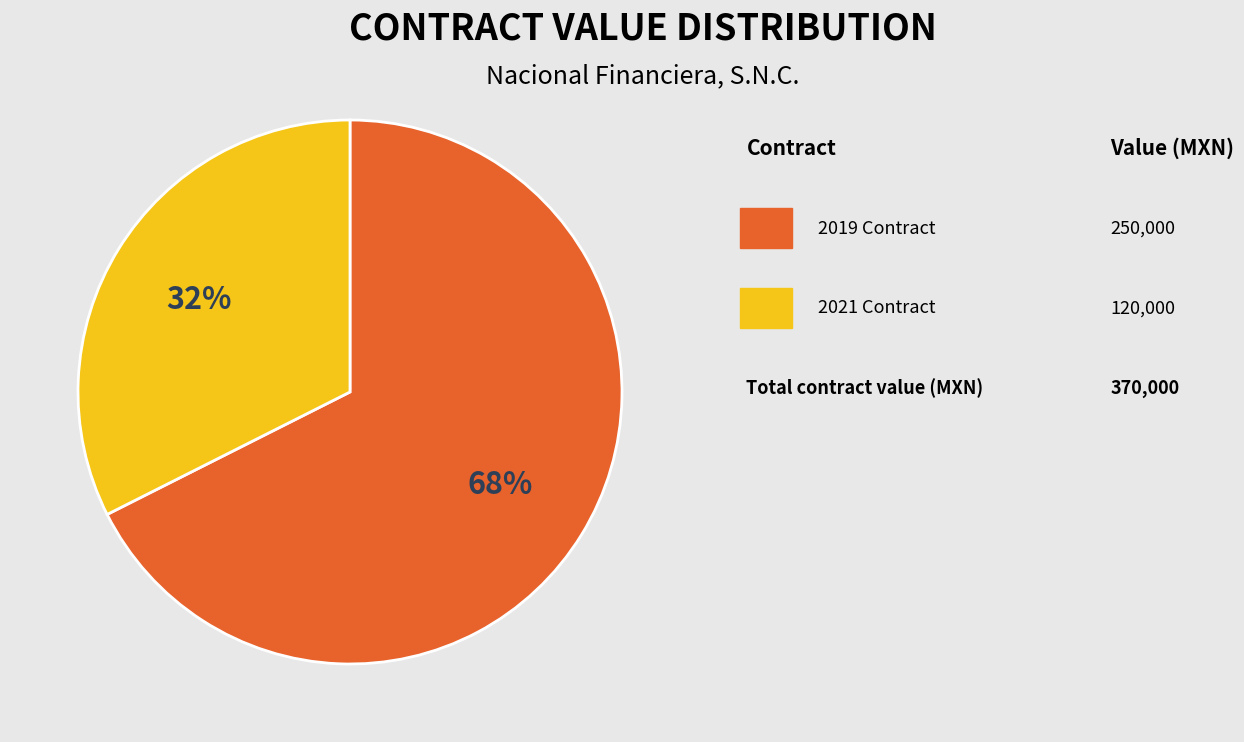

Count the number of slices in the pie.

2